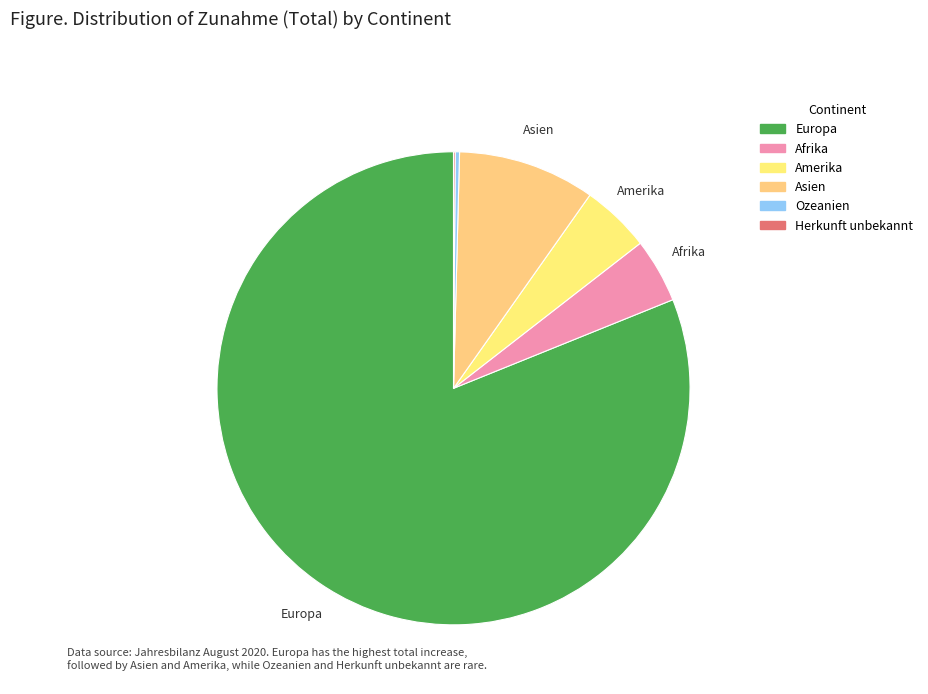

Rank the categories by value from highest to lowest.

Europa, Asien, Amerika, Afrika, Ozeanien, Herkunft unbekannt